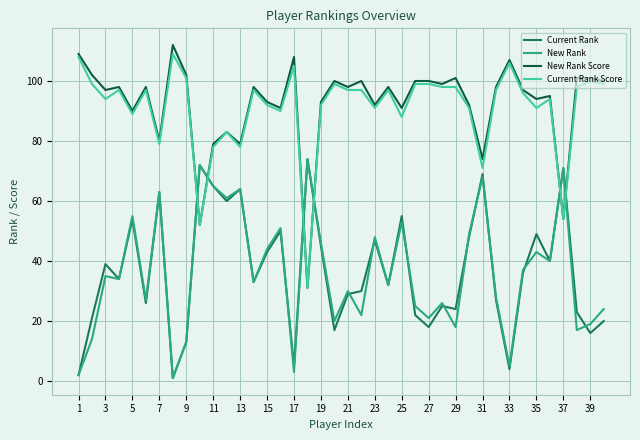

Reading right to left, transcribe all the data shown in this chart.

Current Rank: 20.0	16.0	23.0	71.0	40.0	49.0	36.0	4.0	27.0	69.0	48.0	24.0	25.0	18.0	22.0	55.0	32.0	47.0	30.0	29.0	17.0	45.0	74.0	5.0	50.0	43.0	33.0	64.0	60.0	65.0	72.0	13.0	1.0	63.0	26.0	54.0	34.0	39.0	21.0	2.0
New Rank: 24.0	19.0	17.0	71.0	40.0	43.0	37.0	5.0	28.0	68.0	49.0	18.0	26.0	21.0	25.0	53.0	32.0	48.0	22.0	30.0	20.0	46.0	74.0	3.0	51.0	44.0	33.0	64.0	61.0	65.0	72.0	13.0	1.0	63.0	27.0	55.0	34.0	35.0	14.0	2.0
New Rank Score: 100.0	101.0	101.0	54.0	95.0	94.0	97.0	107.0	98.0	74.0	92.0	101.0	99.0	100.0	100.0	91.0	98.0	92.0	100.0	98.0	100.0	93.0	31.0	108.0	91.0	93.0	98.0	79.0	83.0	79.0	52.0	102.0	112.0	80.0	98.0	90.0	98.0	97.0	102.0	109.0
Current Rank Score: 99.0	100.0	98.0	54.0	94.0	91.0	96.0	106.0	97.0	71.0	91.0	98.0	98.0	99.0	99.0	88.0	97.0	91.0	97.0	97.0	99.0	92.0	31.0	105.0	90.0	92.0	97.0	78.0	83.0	78.0	52.0	101.0	109.0	79.0	97.0	89.0	97.0	94.0	99.0	108.0